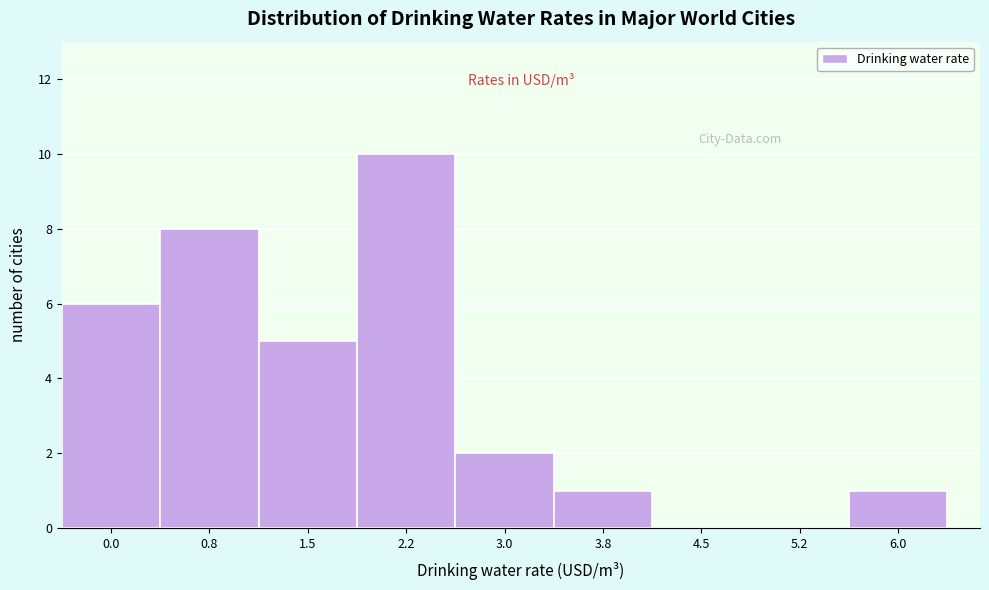

Reading left to right, extract all data points from this chart.

0.0=6	0.8=8	1.5=5	2.2=10	3.0=2	3.8=1	4.5=0	5.2=0	6.0=1